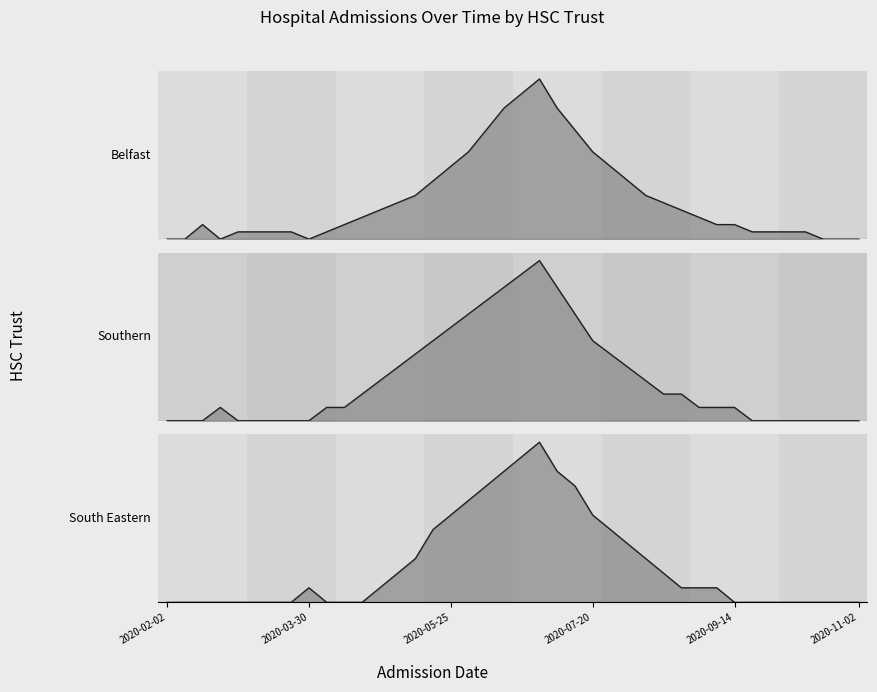

How many values in the South Eastern series are below 1?

19